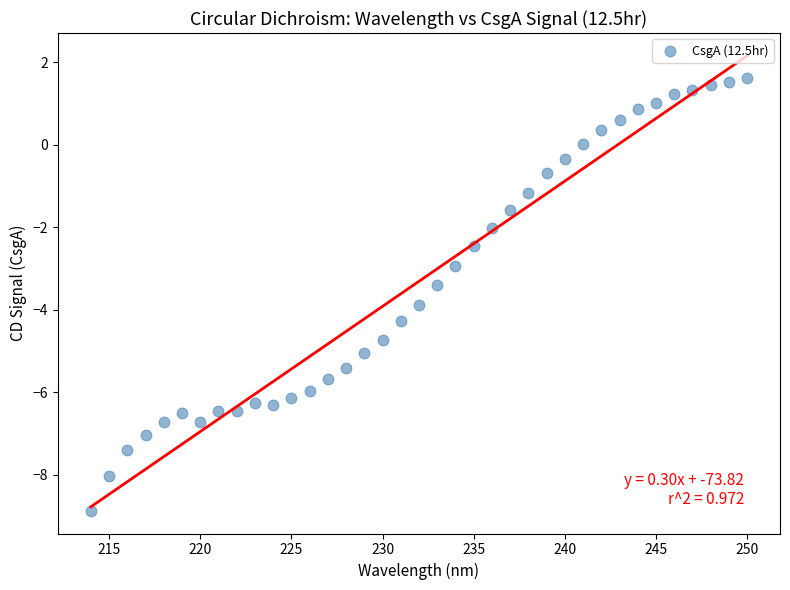

What is the range of Y values (max minus min)?

10.5